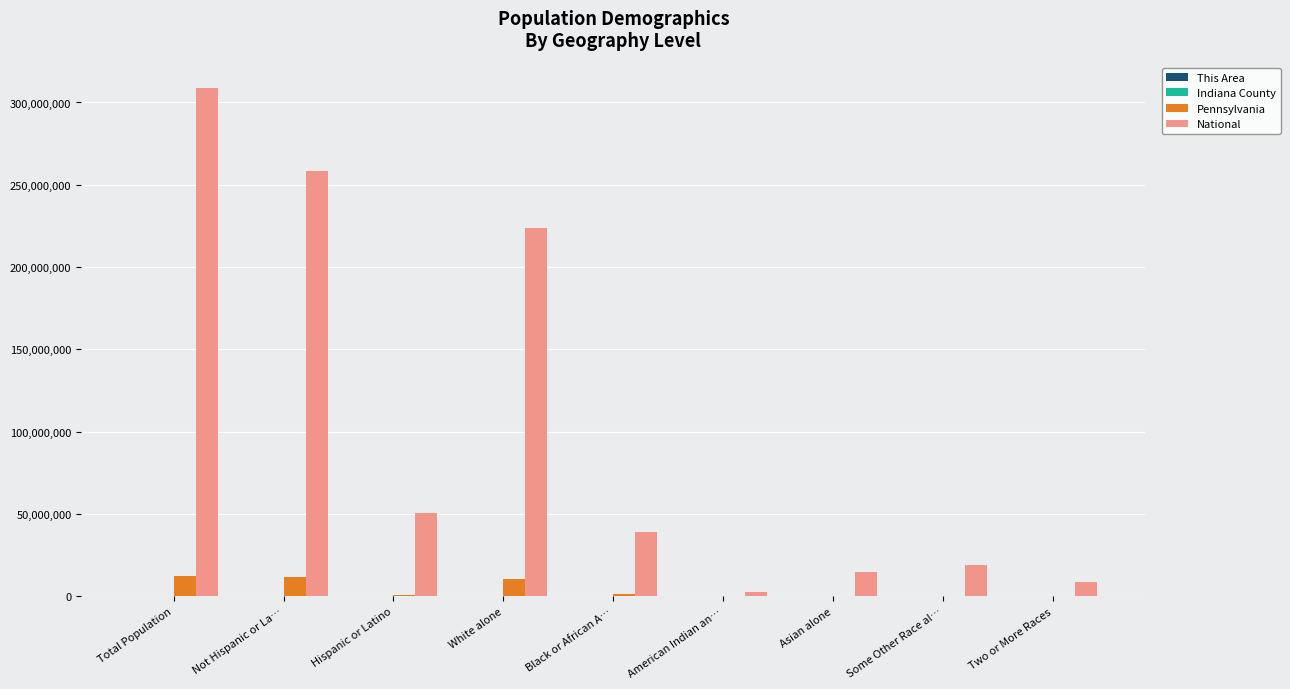

At which label is National closest to 155838893?

White alone